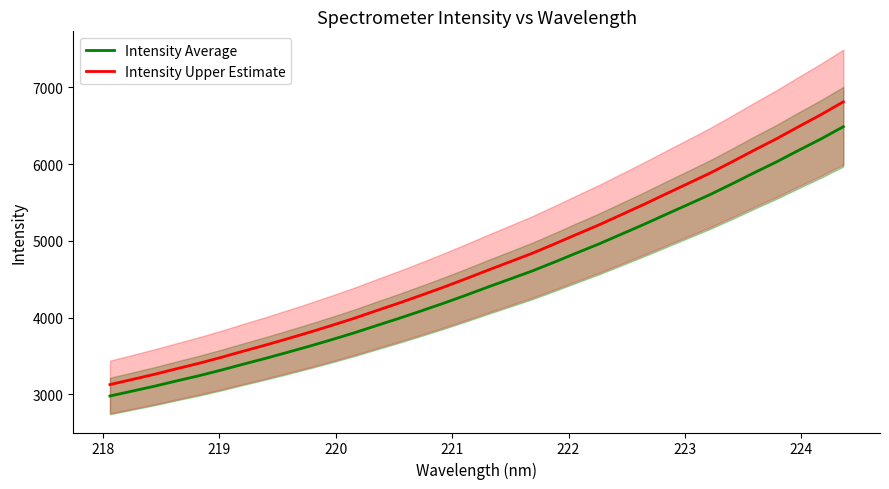

What is the highest value of the Intensity Upper Estimate series?

6813.3